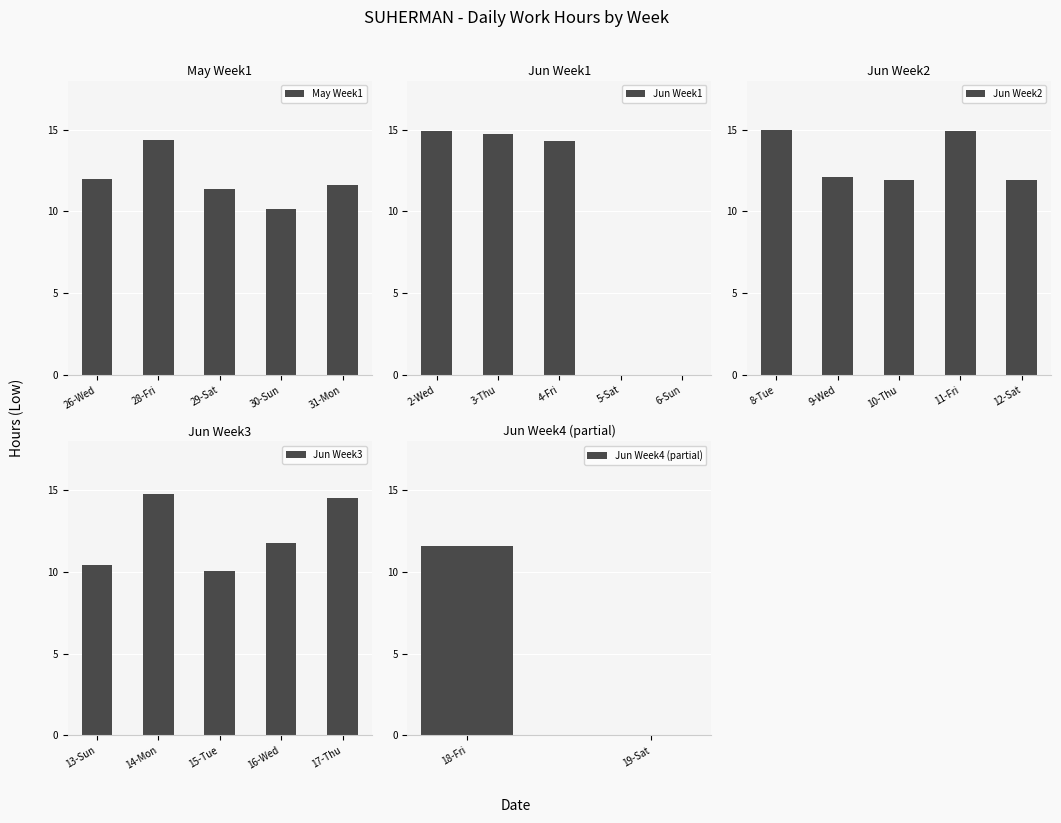

Which category has the lowest value across all series?

5-Sat